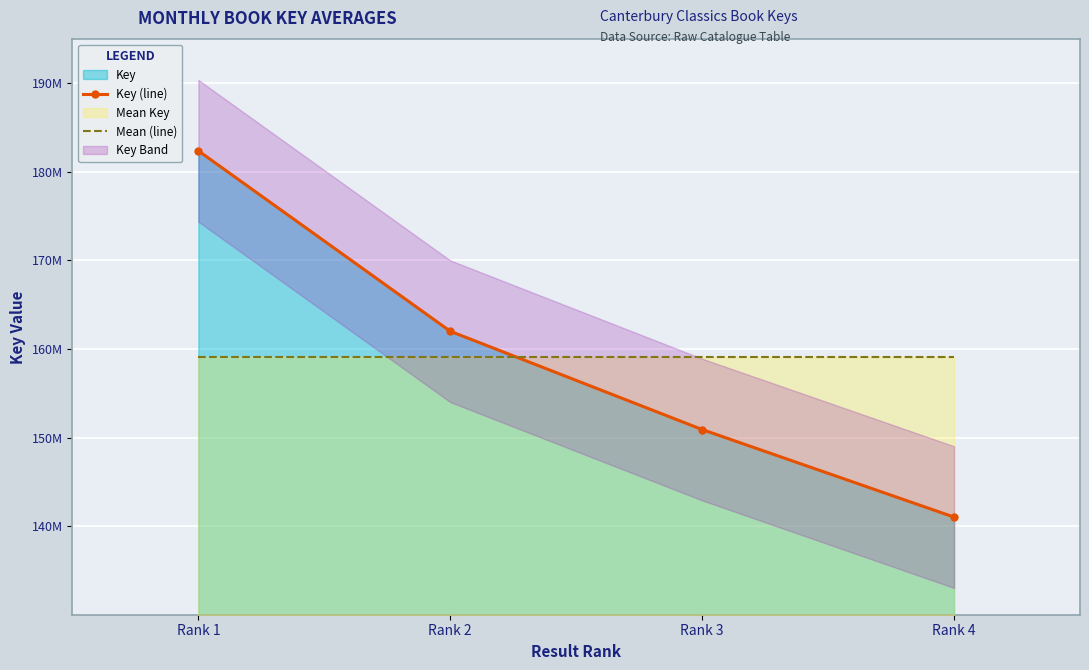

What is the sum of the Key (line) values at Rank 3 and Rank 1?

333283645